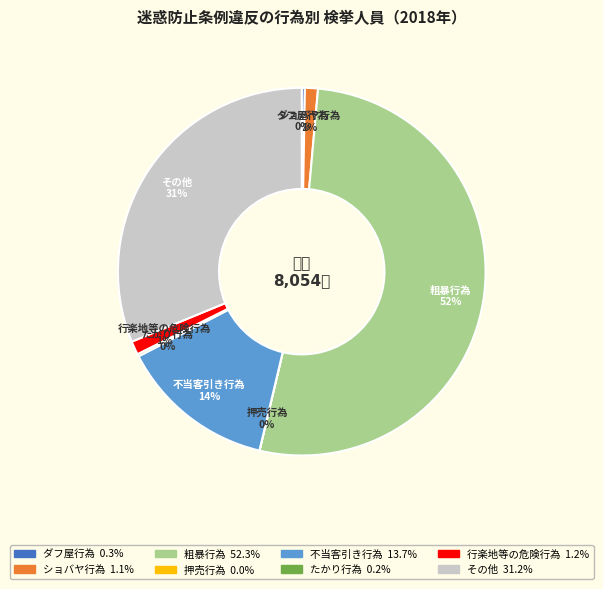

To the nearest percent, what percentage of the pie is その他?

31%